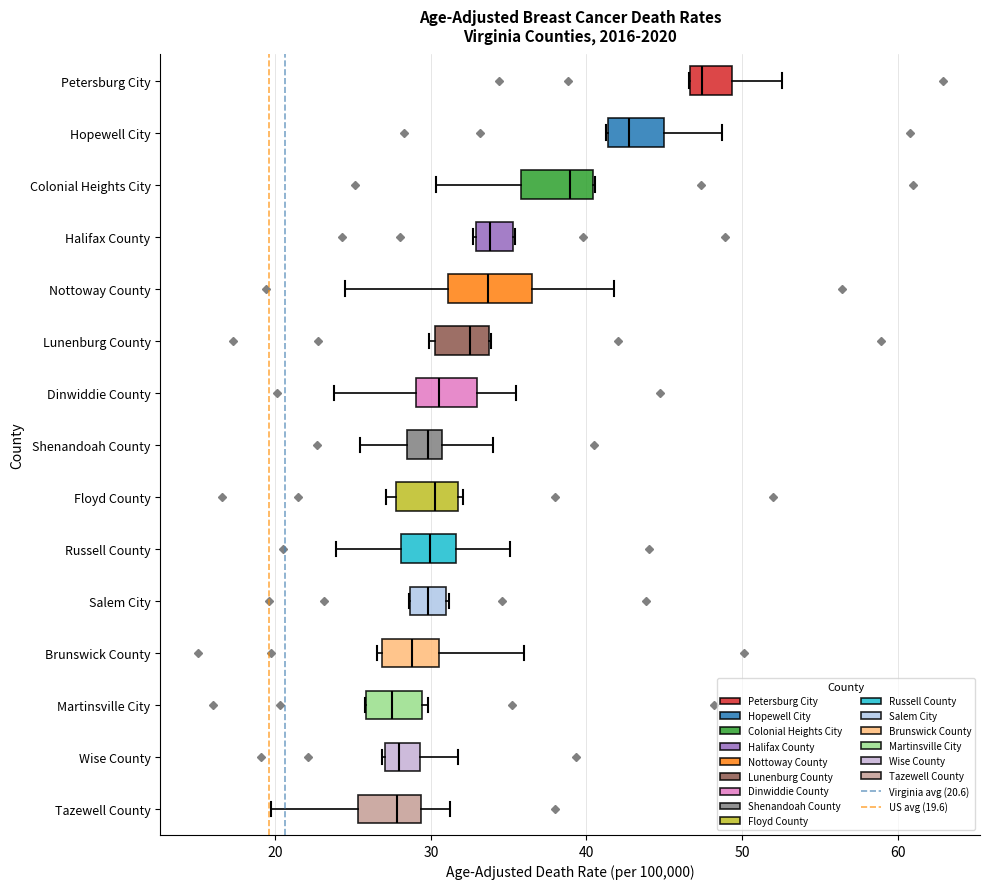

Reading bottom to top, read every box against the x-axis: the position of its median line, the range the box covers, and the ends of its whiskers. The values are not printed on the chart, so give them approximately, as read against the axis.

Tazewell County: median 28, box 25 to 29, whiskers 20 to 31
Wise County: median 28, box 27 to 29, whiskers 27 to 32
Martinsville City: median 28, box 26 to 29, whiskers 26 to 30
Brunswick County: median 29, box 27 to 31, whiskers 27 to 36
Salem City: median 30, box 29 to 31, whiskers 29 to 31
Russell County: median 30, box 28 to 32, whiskers 24 to 35
Floyd County: median 30, box 28 to 32, whiskers 27 to 32 (just right of the box's right edge)
Shenandoah County: median 30, box 28 to 31, whiskers 25 to 34
Dinwiddie County: median 30, box 29 to 33, whiskers 24 to 35
Lunenburg County: median 33, box 30 to 34, whiskers 30 (just left of the box's left edge) to 34
Nottoway County: median 34, box 31 to 36, whiskers 24 to 42
Halifax County: median 34, box 33 to 35, whiskers 33 to 35
Colonial Heights City: median 39, box 36 to 40, whiskers 30 to 41
Hopewell City: median 43, box 41 to 45, whiskers 41 to 49
Petersburg City: median 47 (just right of the box's left edge), box 47 to 49, whiskers 47 to 53